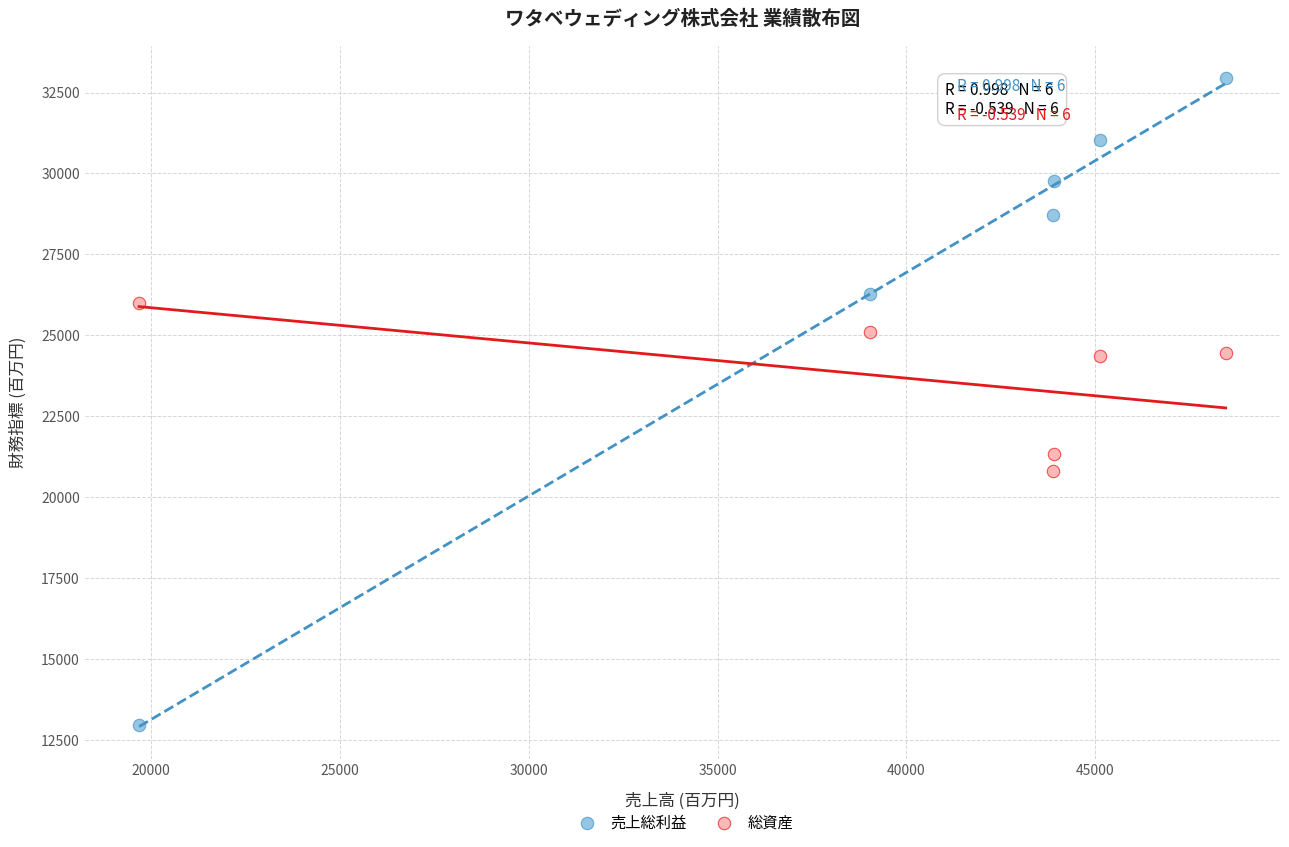

Across all data points, what is the average X value?

40018